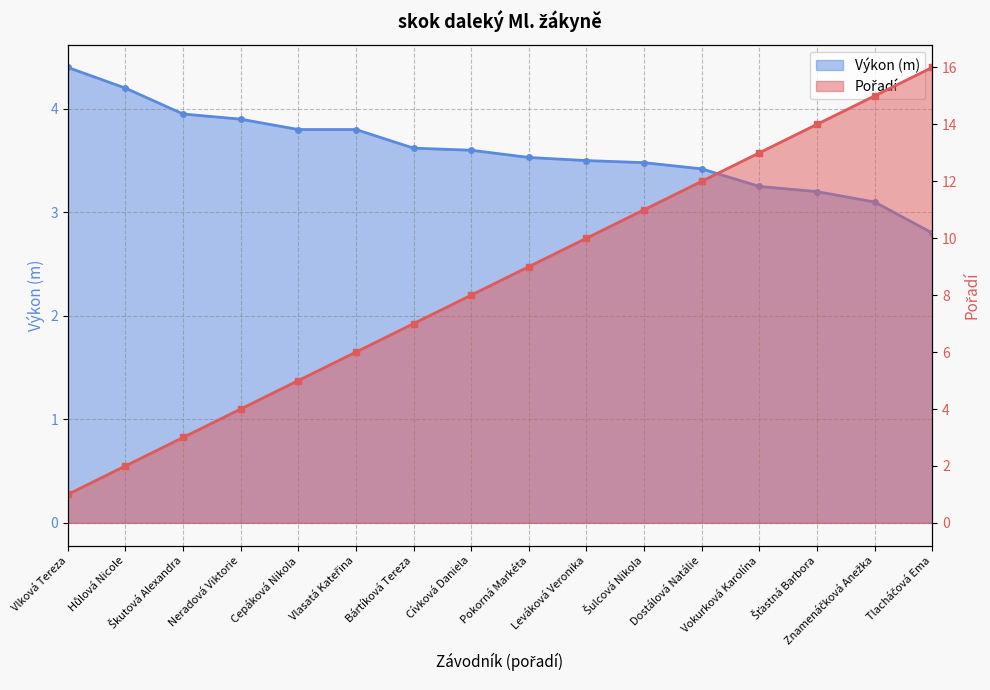

How many intersections are there between Pořadí and Výkon?

1